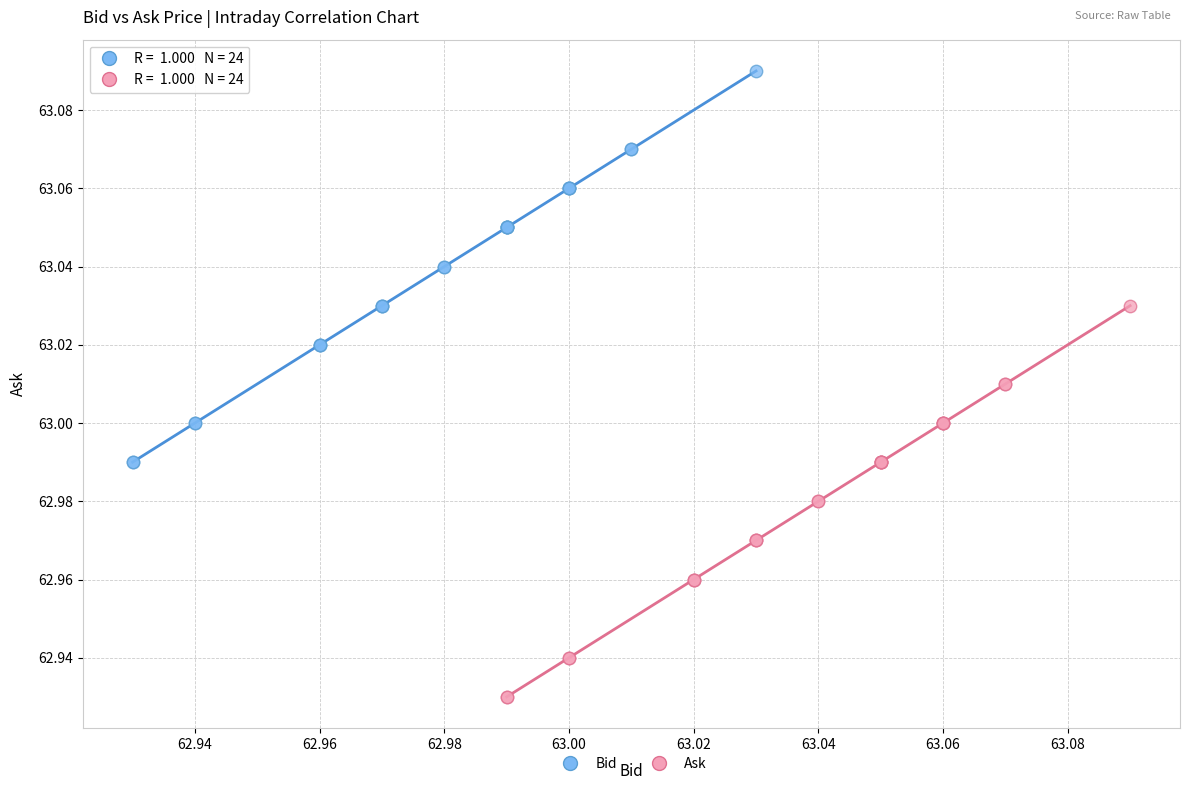

Which series reaches the maximum Y coordinate?

Bid